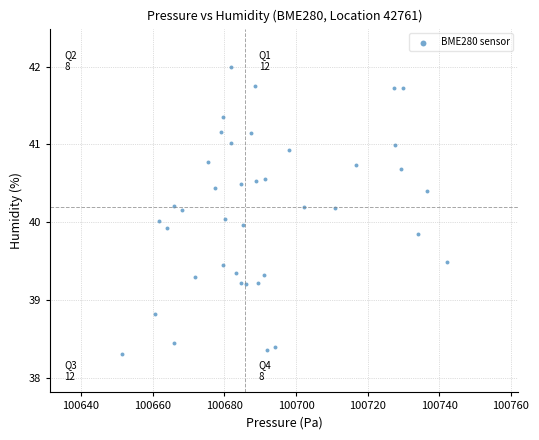

What is the range of Y values (max minus min)?

3.7